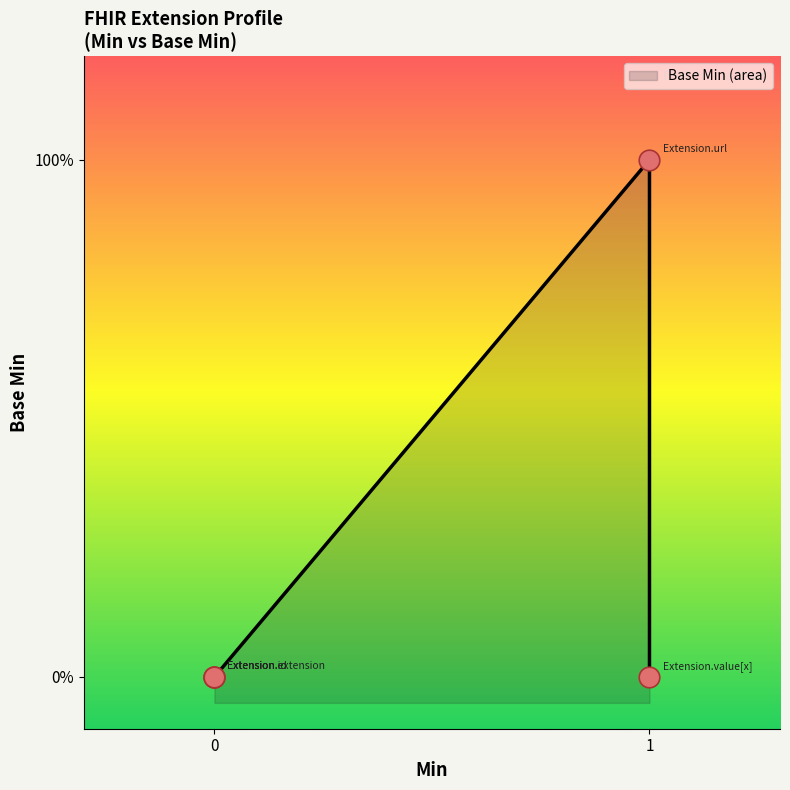

Between 1 and 0, which is larger?

1